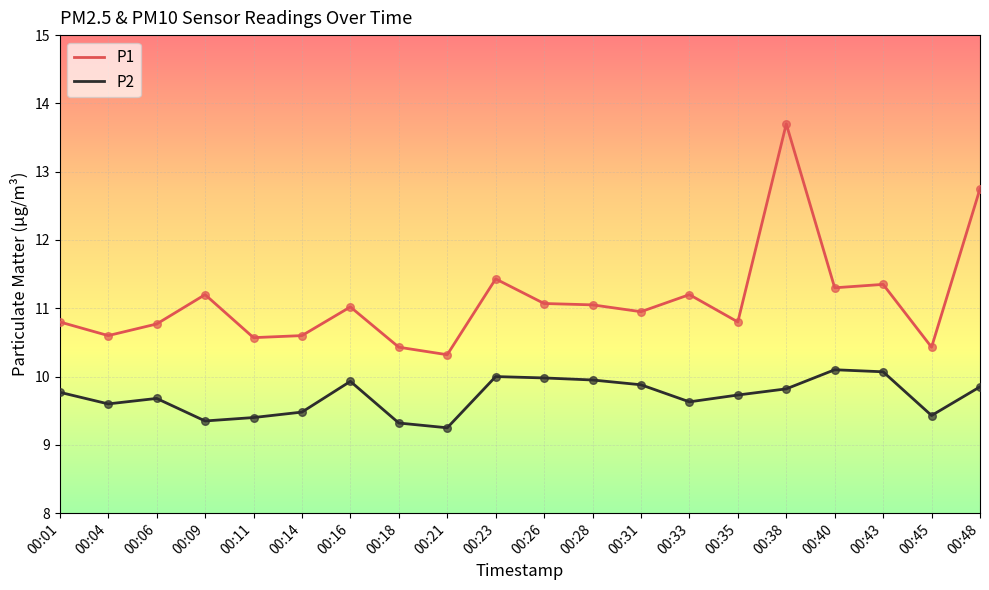

What is the total value across all series at 00:45?

19.9